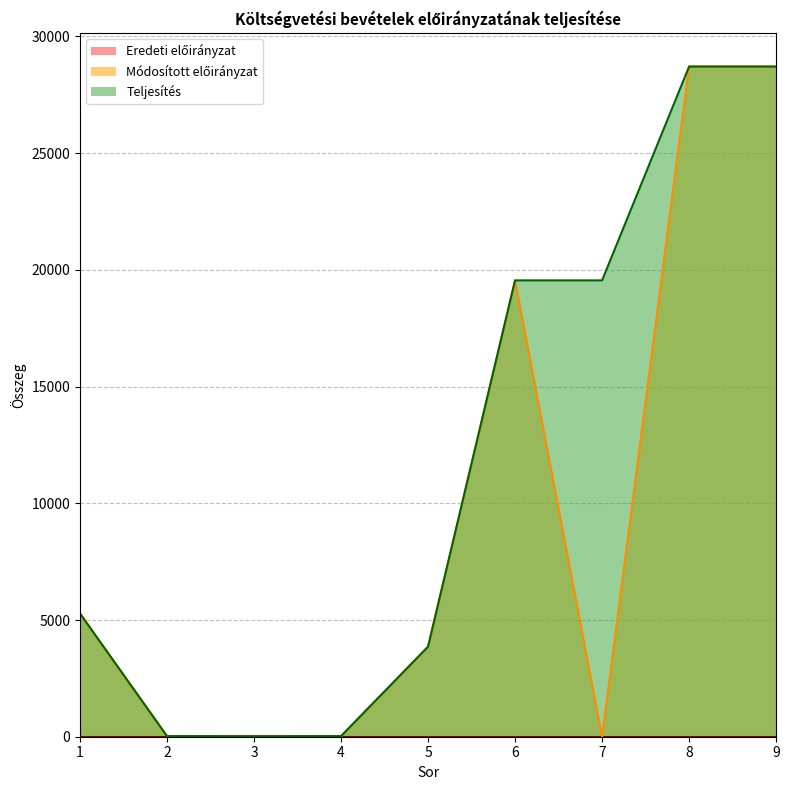

What is the maximum value for Teljesítés?

28711